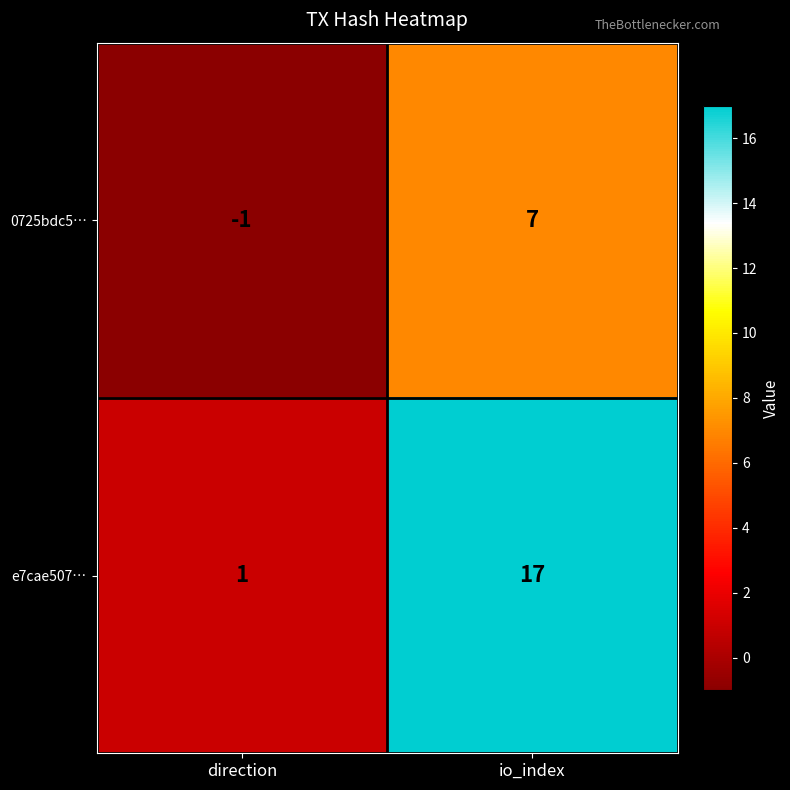

What is the difference between the highest and lowest values at direction?

2